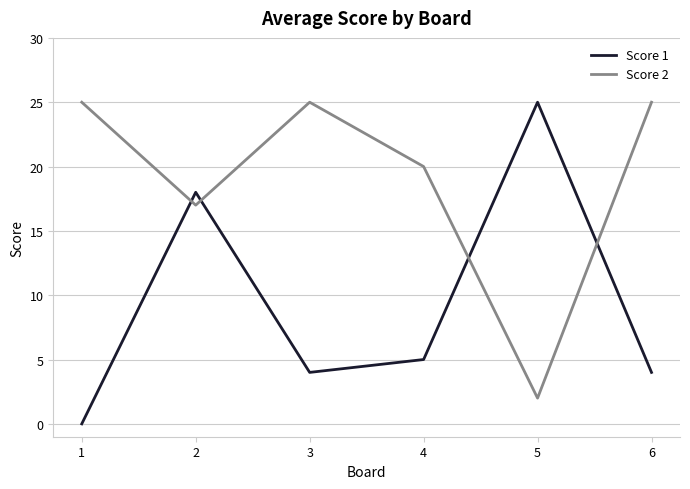

What is the spread (max minus min) of values at 6?

21